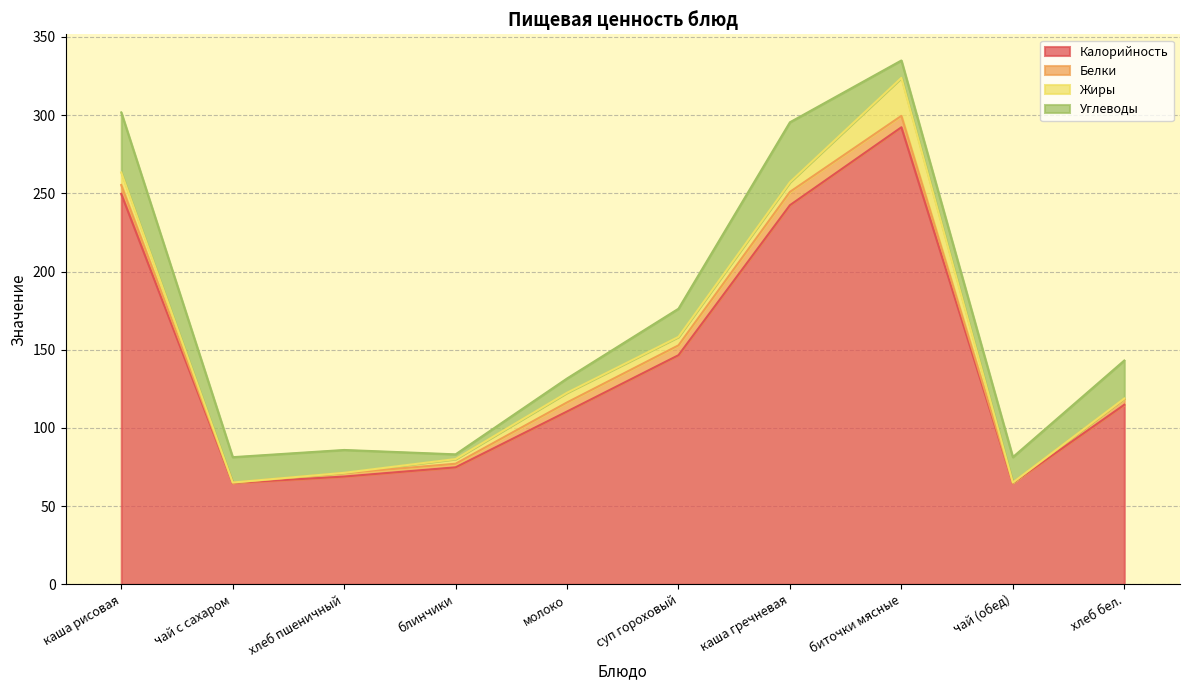

What is the maximum value shown in the chart?

292.2